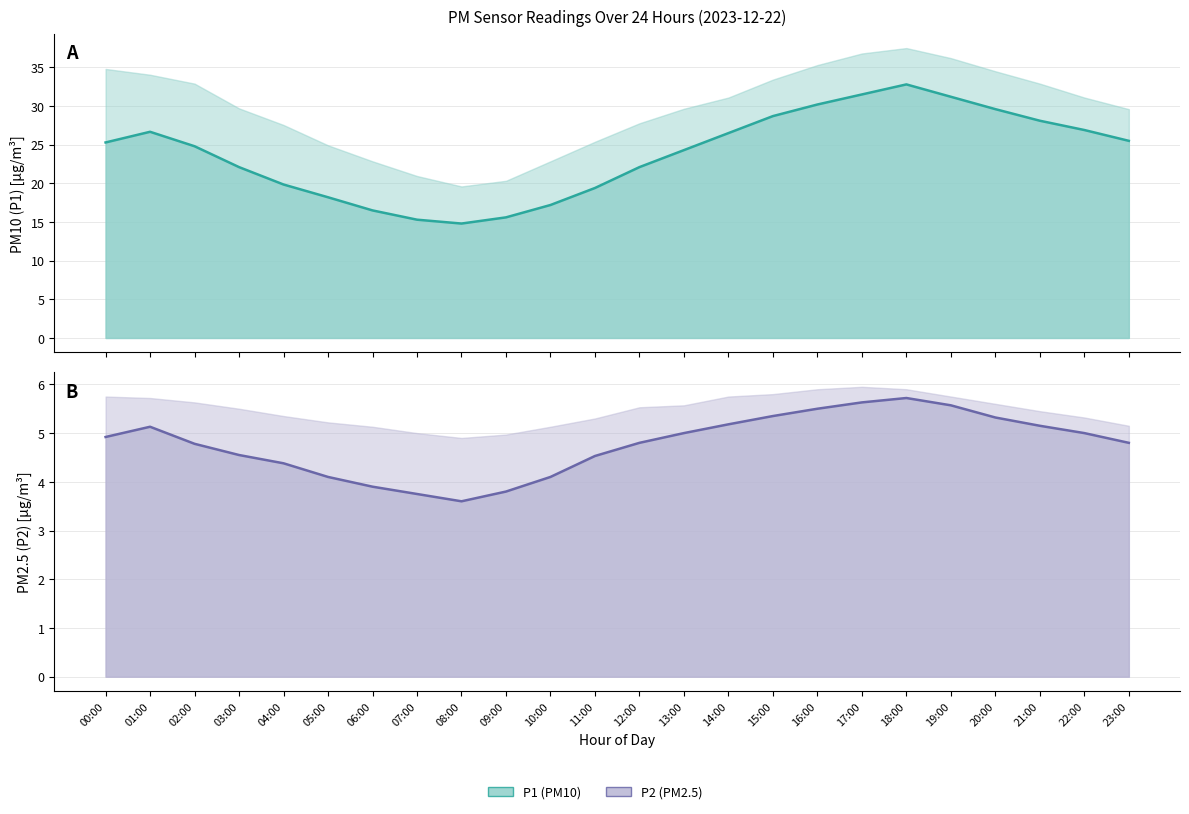

How many lines are shown in the chart?

2